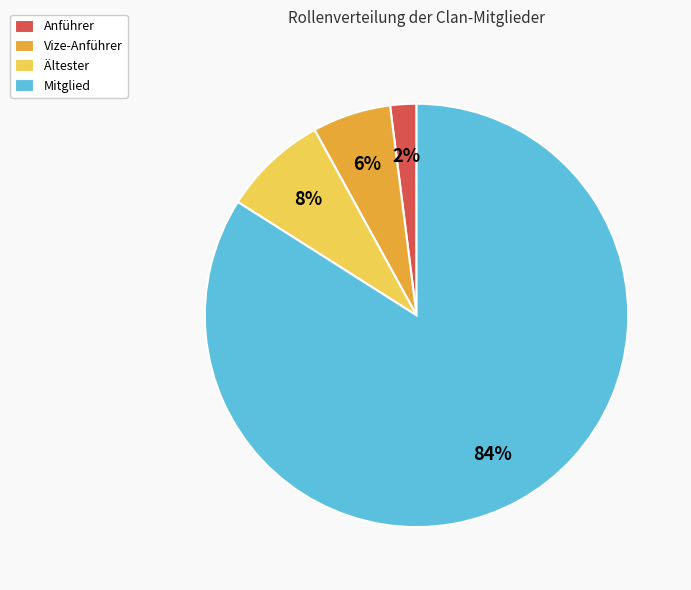

What is the ratio of the value at Mitglied to the value at Vize-Anführer?

14.0